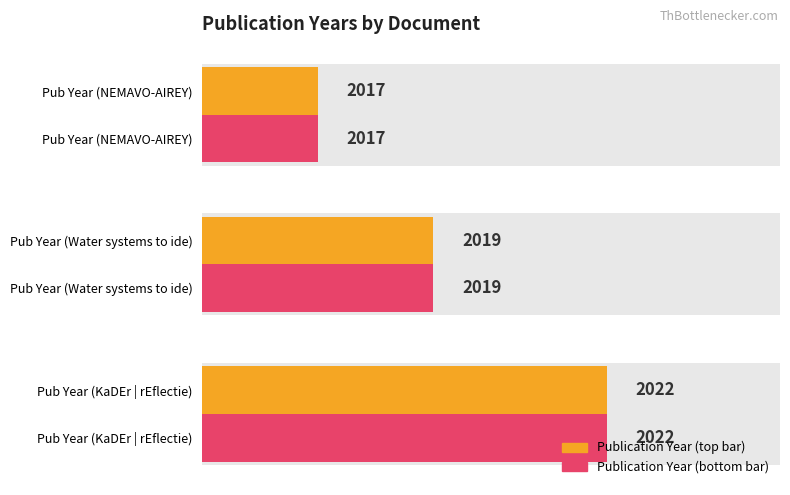

What is the average value of the Publication Year series?

2019